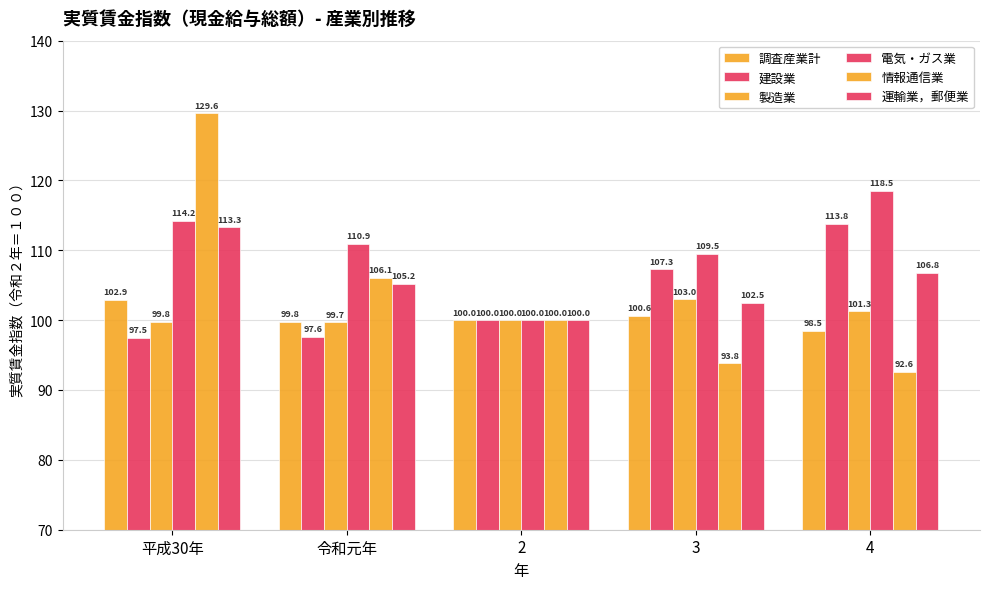

Reading left to right, list all the values displayed in this chart.

調査産業計: 102.9	99.8	100.0	100.6	98.5
建設業: 97.5	97.6	100.0	107.3	113.8
製造業: 99.8	99.7	100.0	103.0	101.3
電気・ガス業: 114.2	110.9	100.0	109.5	118.5
情報通信業: 129.6	106.1	100.0	93.8	92.6
運輸業，郵便業: 113.3	105.2	100.0	102.5	106.8